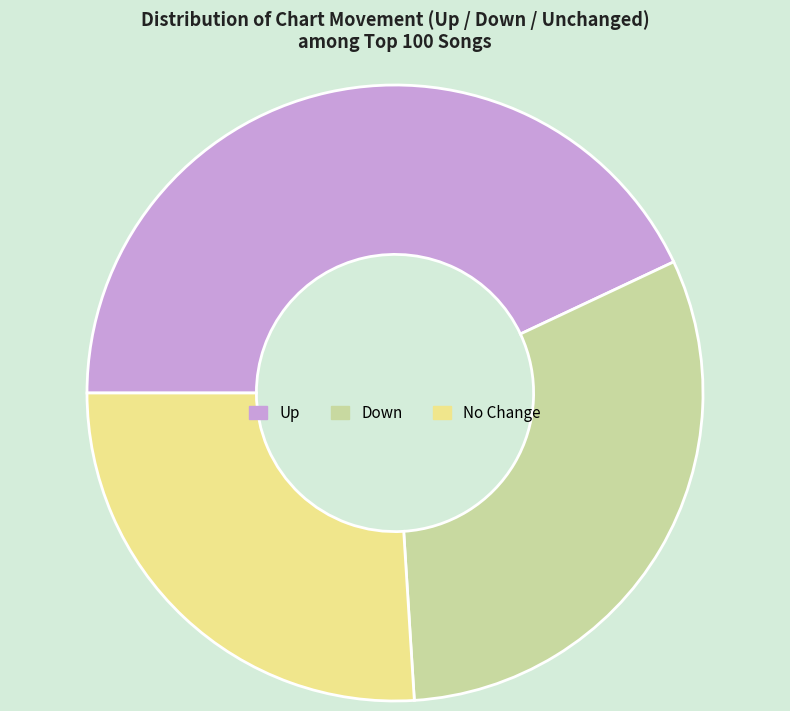

True or false: Down accounts for 44% of the total.

False